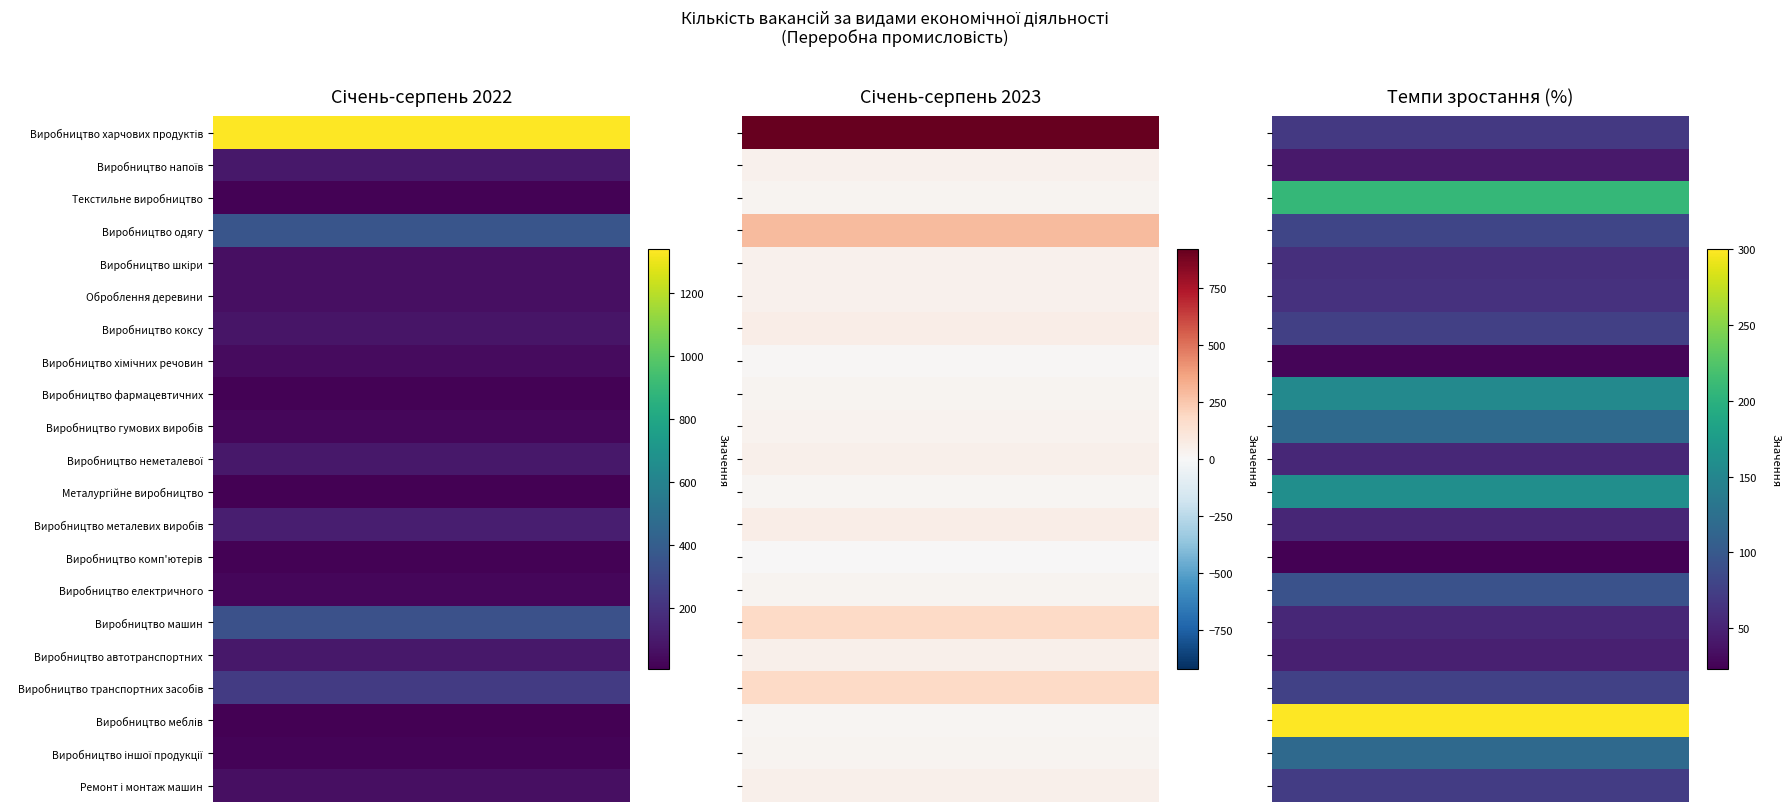

How many values in the Виробництво машин series exceed 182?

1